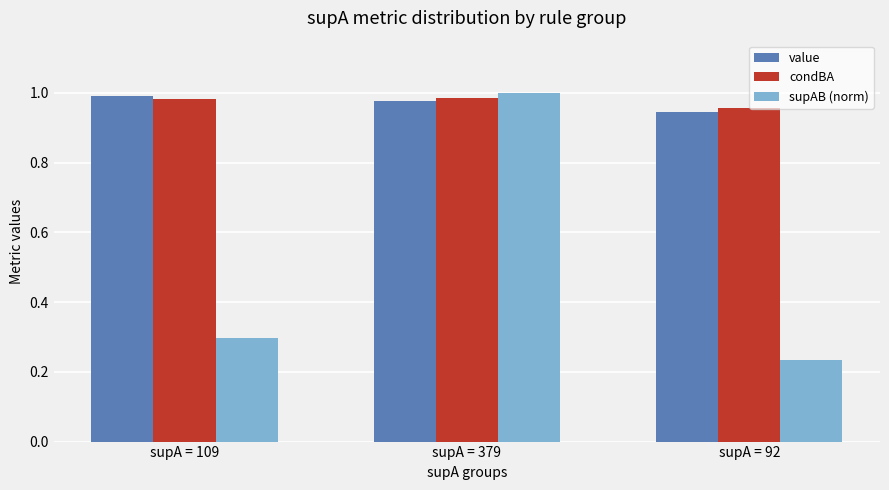

At which category is the sum across all series the highest?

supA = 379